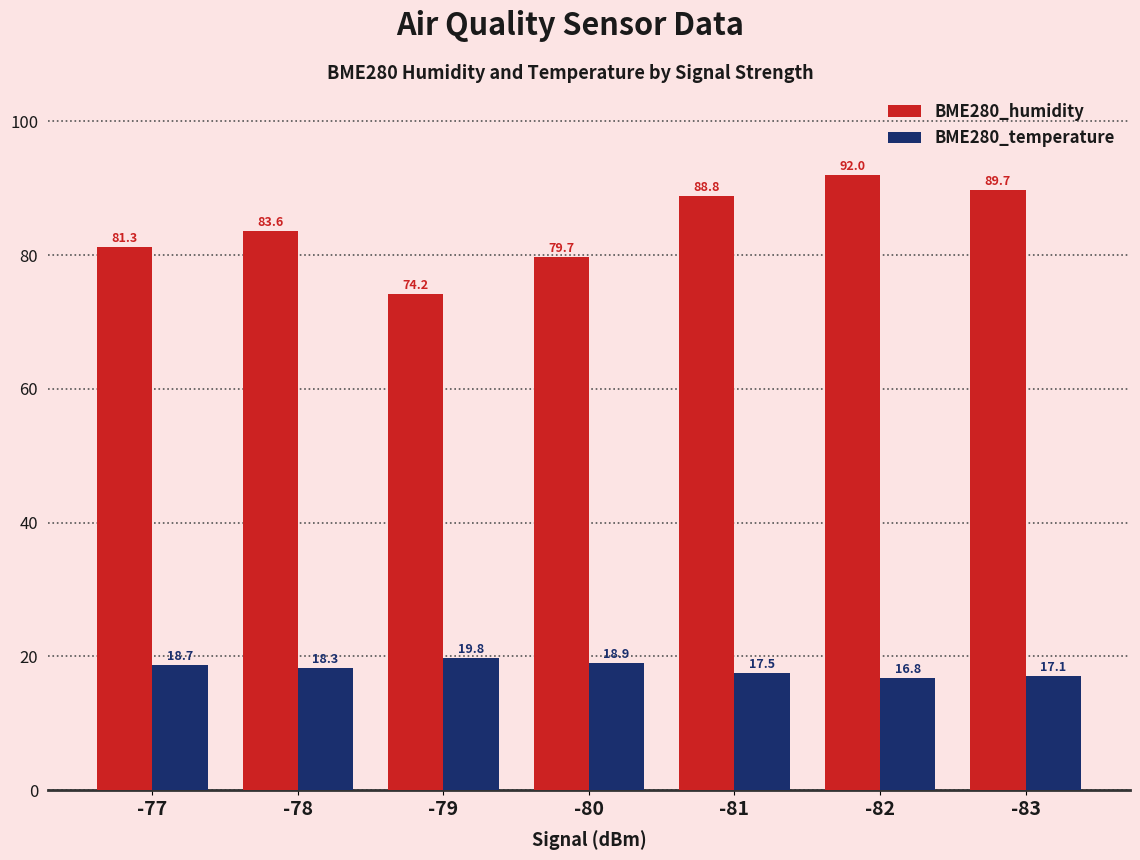

What is the minimum value for BME280_temperature?

16.8